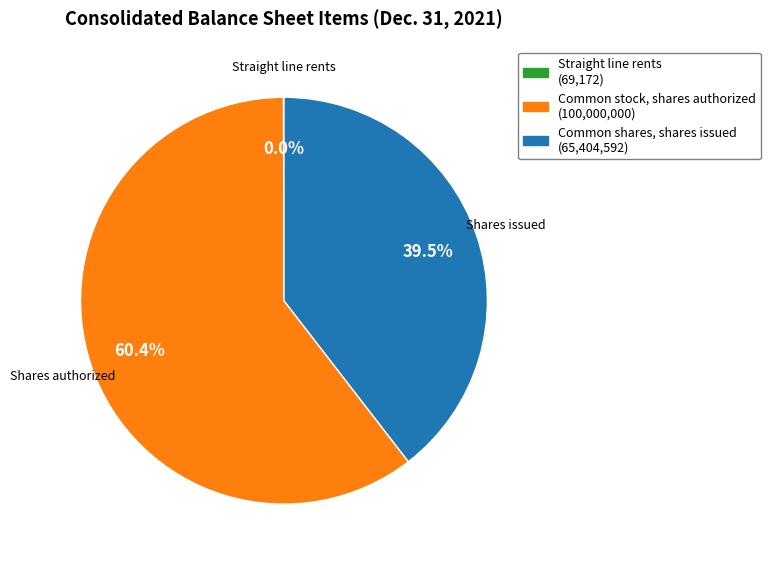

Count the number of slices in the pie.

3